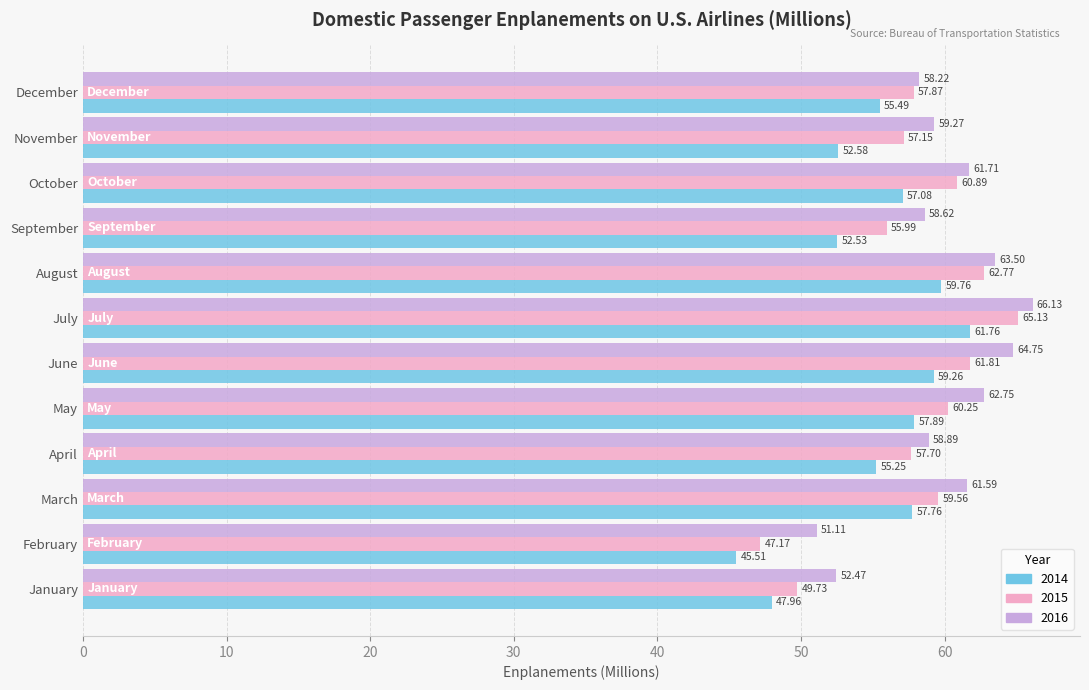

Which category has the highest value across all series?

July